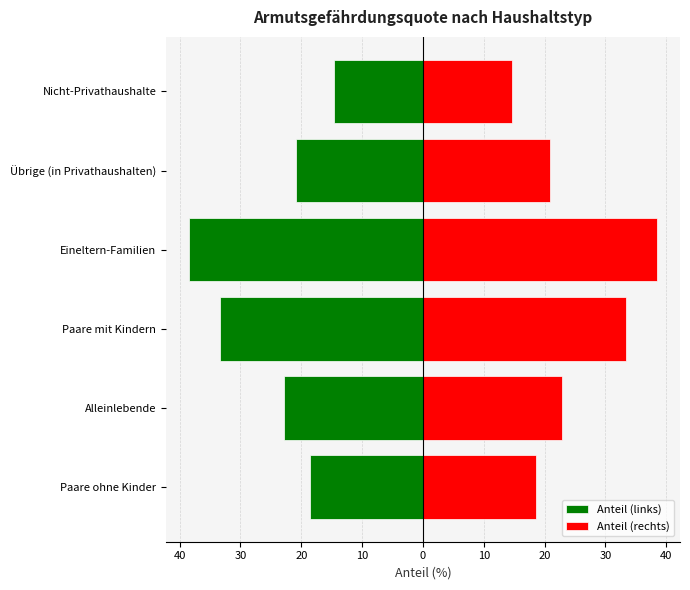

The Anteil (links) series shows -62.0 at Eineltern-Familien. True or false?

False